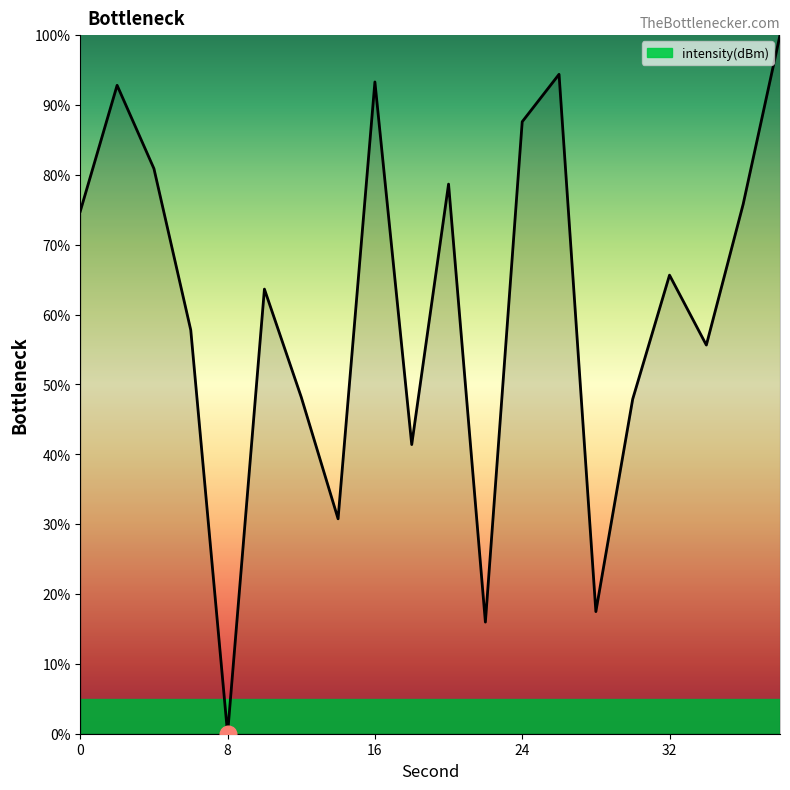

What is the difference between the maximum and minimum values?

100.0